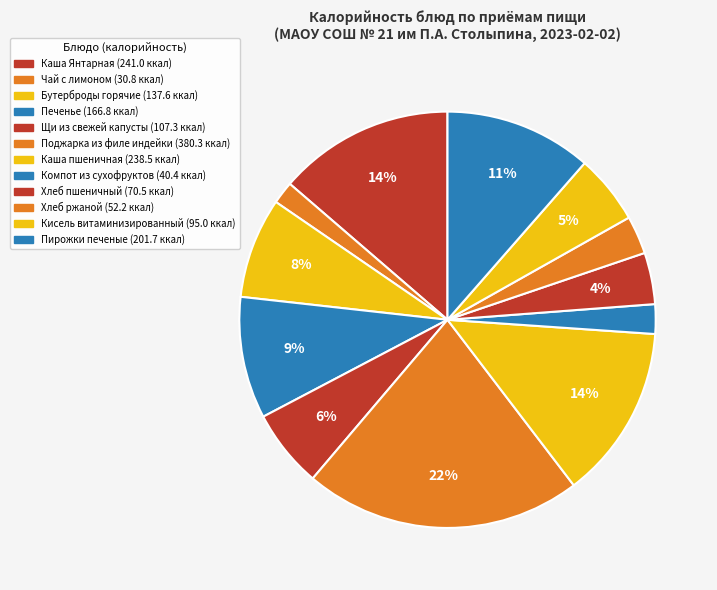

Is Хлеб ржаной the majority of the pie?

No